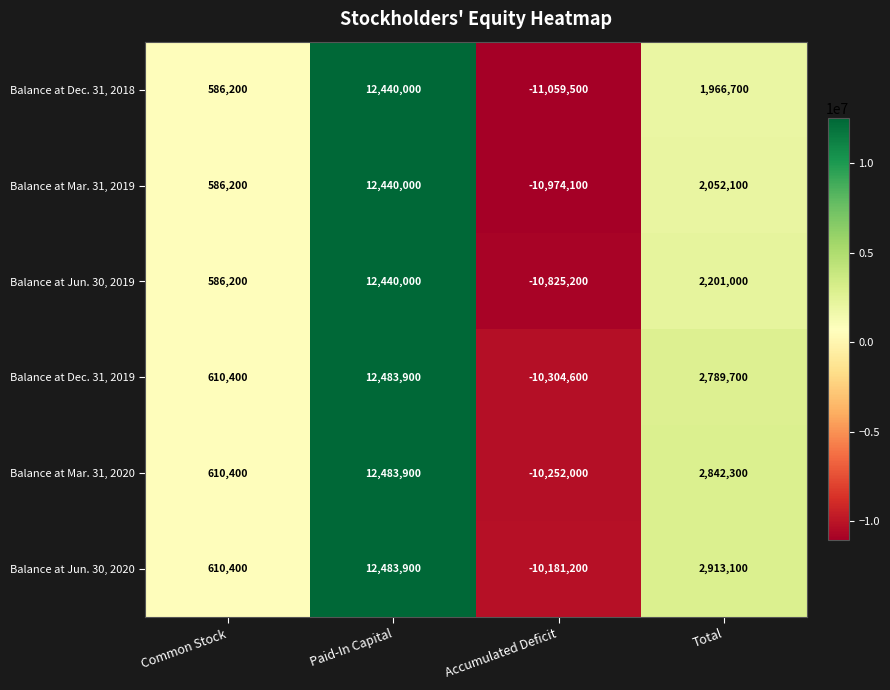

At which category does the chart reach its minimum across all series?

Accumulated Deficit